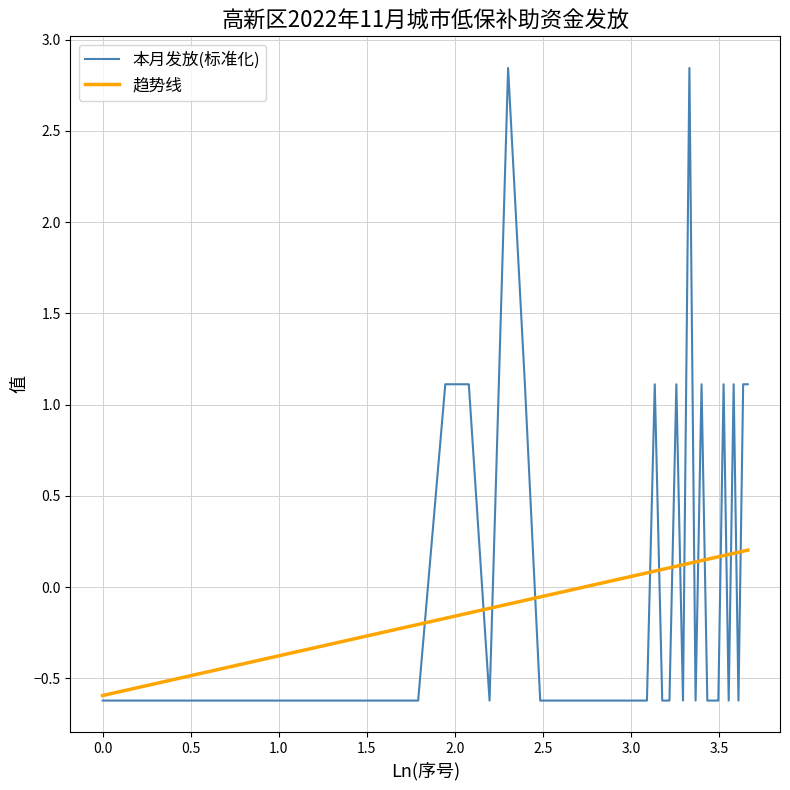

Count the number of categories in the chart.

39